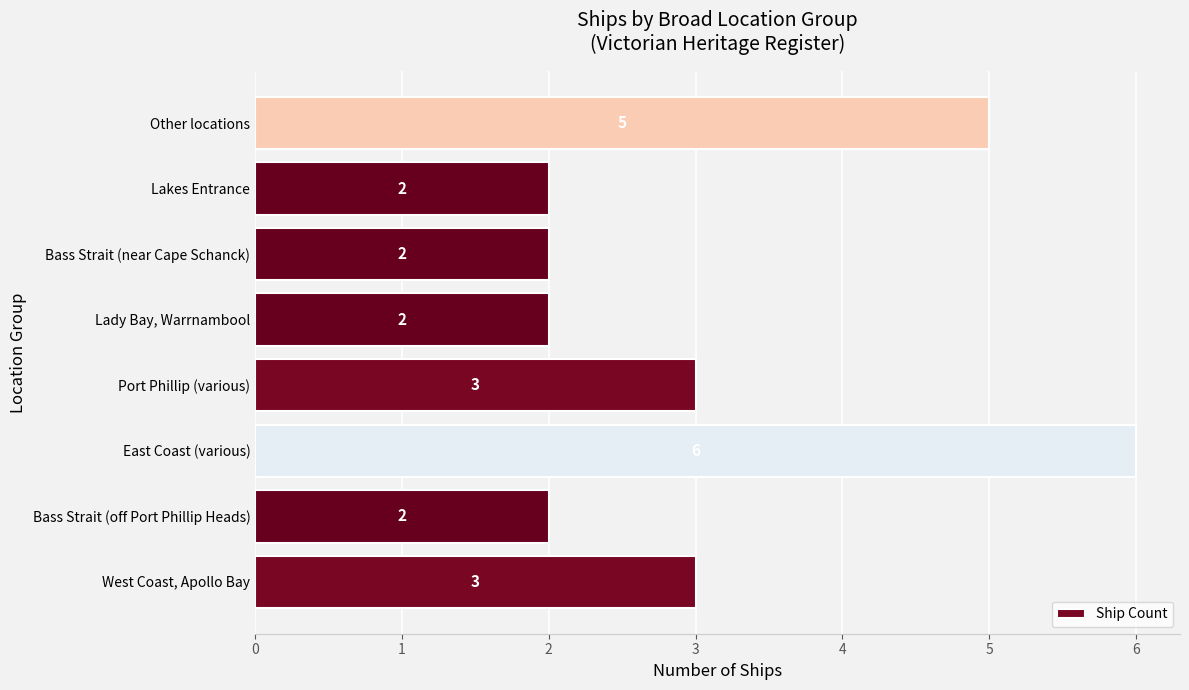

What is the minimum value shown in the chart?

2